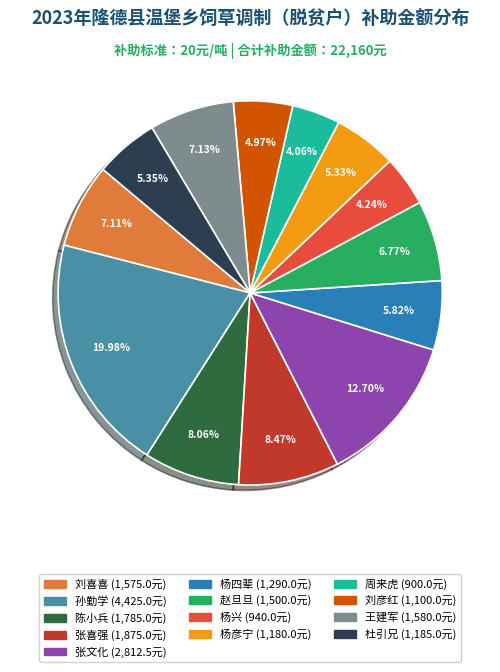

To the nearest percent, what percentage of the pie is 杨彦宁?

5%